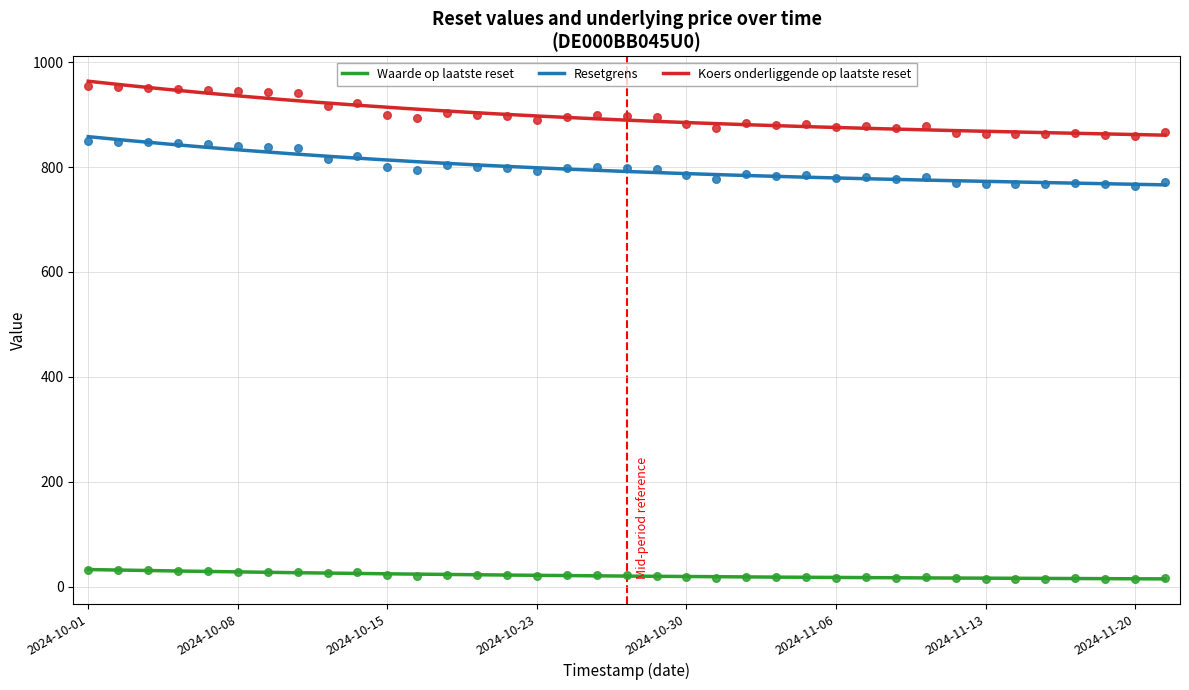

What are all the series names shown in the legend?

Waarde op laatste reset, Resetgrens, Koers onderliggende op laatste reset